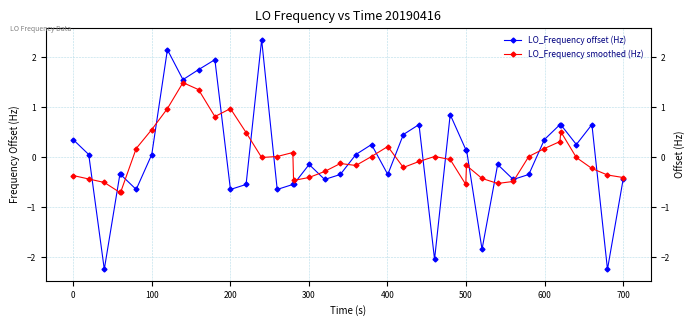

Reading right to left, what are all the values shown in this chart?

LO_Frequency offset (Hz): -0.4	-2.2	0.7	0.3	0.7	0.7	0.4	-0.3	-0.4	-0.1	-1.8	0.2	0.2	0.9	-2.0	0.7	0.5	-0.3	0.3	0.1	-0.3	-0.4	-0.1	-0.5	-0.5	-0.6	2.4	-0.5	-0.6	2.0	1.8	1.6	2.2	0.1	-0.6	-0.3	-0.3	-2.2	0.1	0.4
LO_Frequency smoothed (Hz): -0.4	-0.4	-0.2	-0.0	0.5	0.3	0.2	0.0	-0.5	-0.5	-0.4	-0.2	-0.5	-0.0	0.0	-0.1	-0.2	0.2	0.0	-0.2	-0.1	-0.3	-0.4	-0.5	0.1	0.0	-0.0	0.5	1.0	0.8	1.4	1.5	1.0	0.6	0.2	-0.7	-0.7	-0.5	-0.4	-0.4